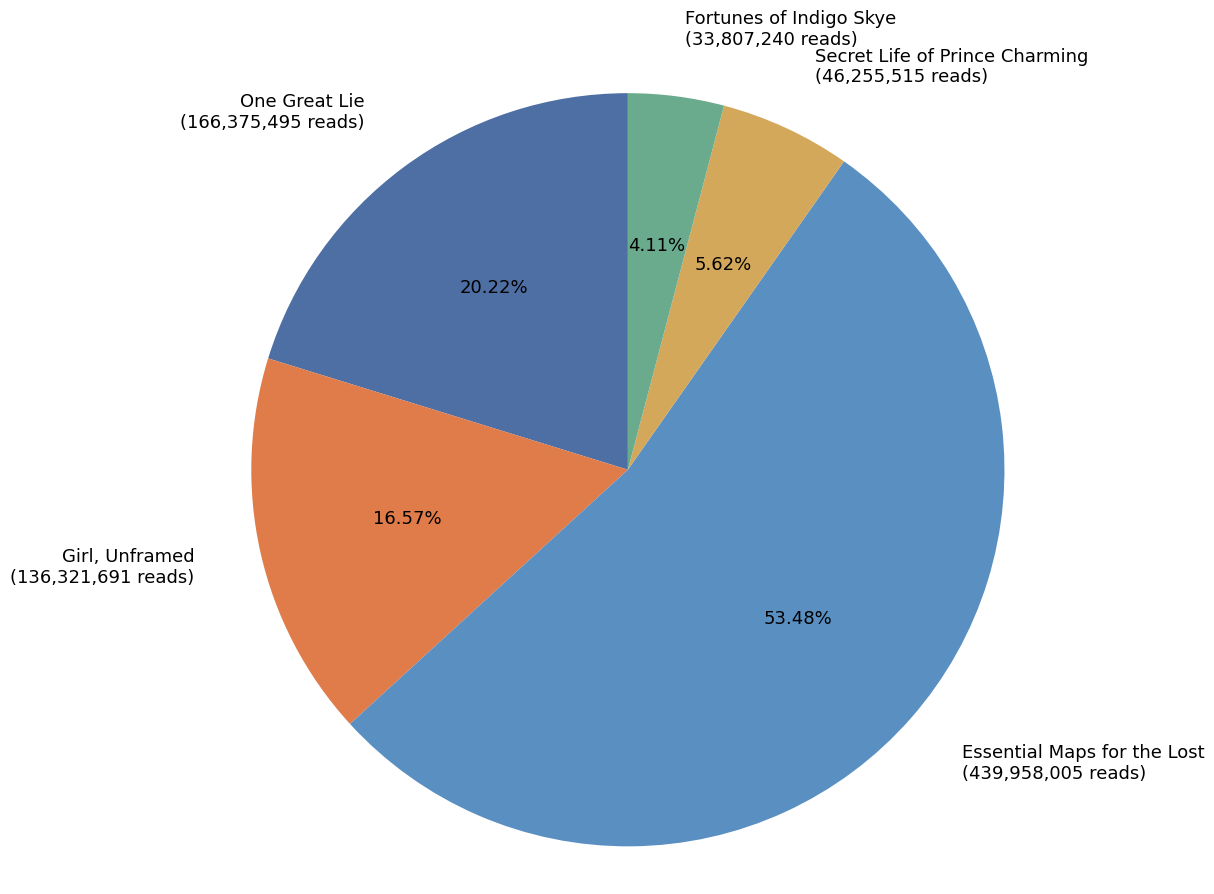

What is the largest slice in the pie chart?

Essential Maps for the Lost